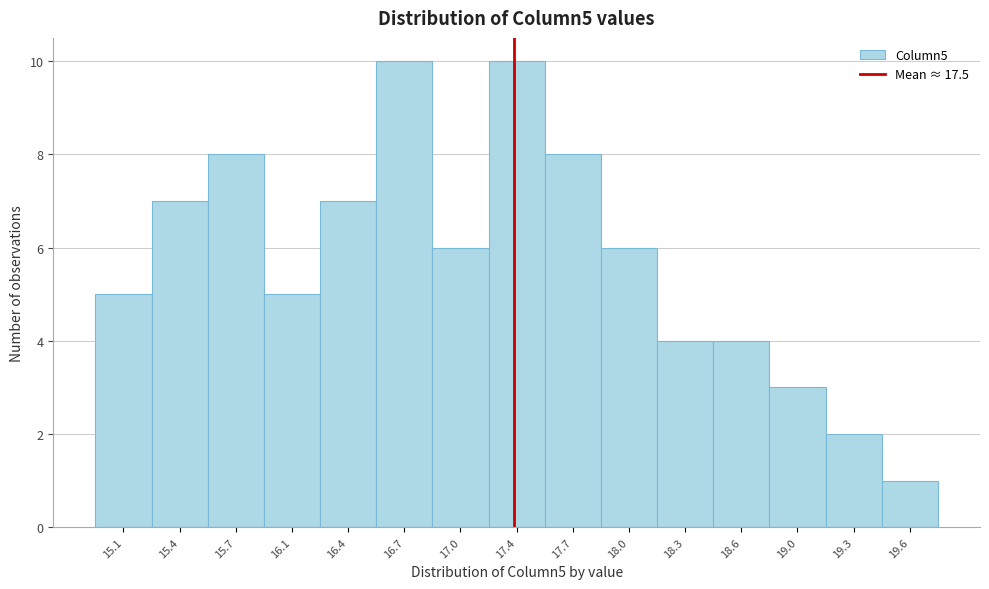

Reading left to right, extract all data points from this chart.

15.1=5	15.4=7	15.7=8	16.1=5	16.4=7	16.7=10	17.0=6	17.4=10	17.7=8	18.0=6	18.3=4	18.6=4	19.0=3	19.3=2	19.6=1